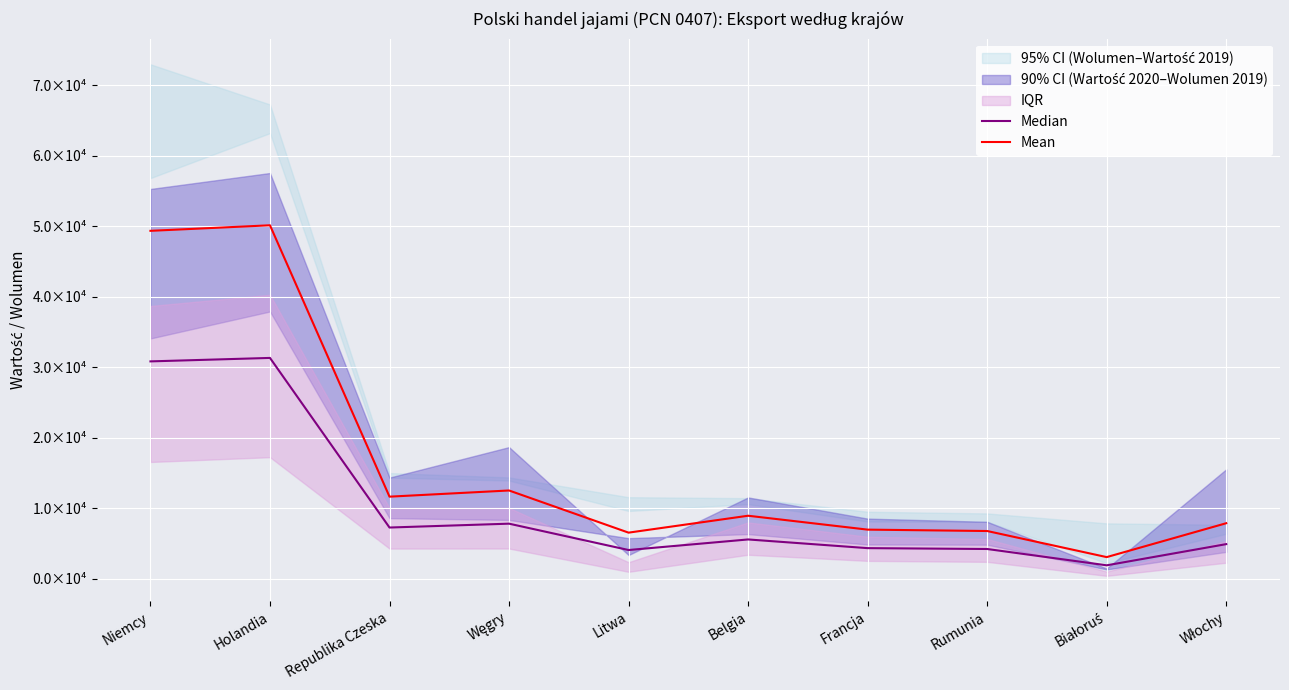

What is the label of the 7th point from the right?

Węgry